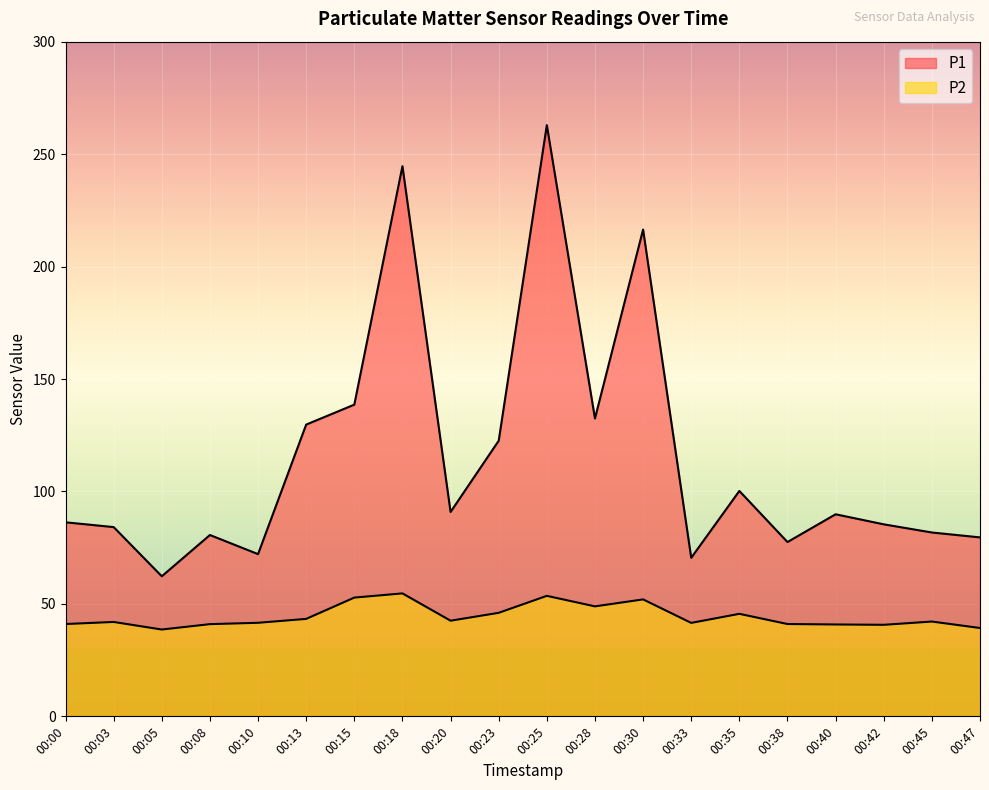

True or false: P1 and P2 cross at least once.

False